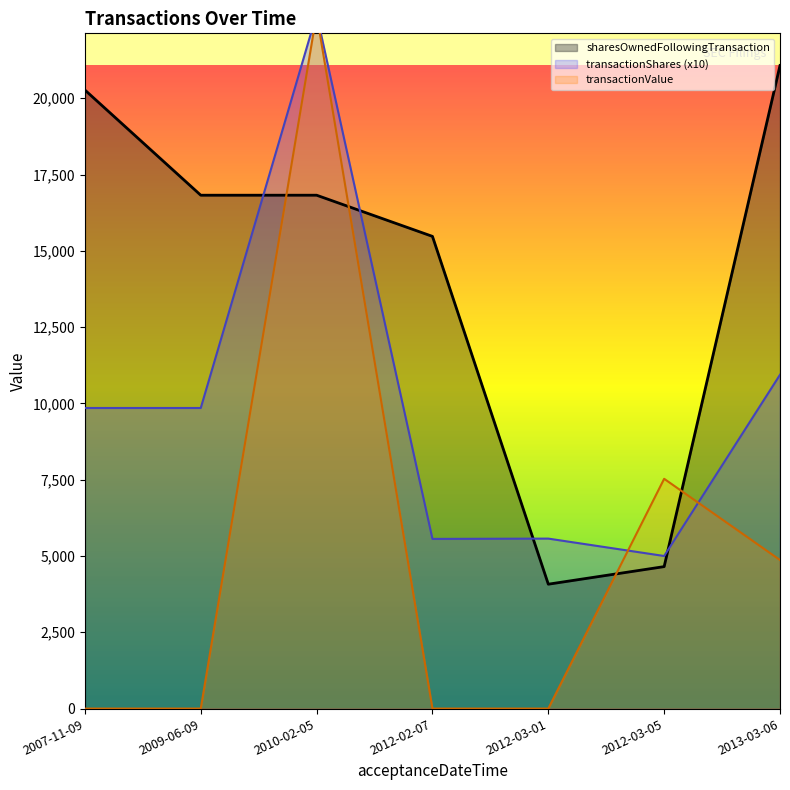

Reading left to right, what are all the values shown in this chart?

transactionShares: 9850	9850	22760	5560	5570	5000	10940
sharesOwnedFollowingTransaction: 20270	16823	16823	15474	4076	4652	21074
transactionValue: 0	0	22760	0	0	7530	4868